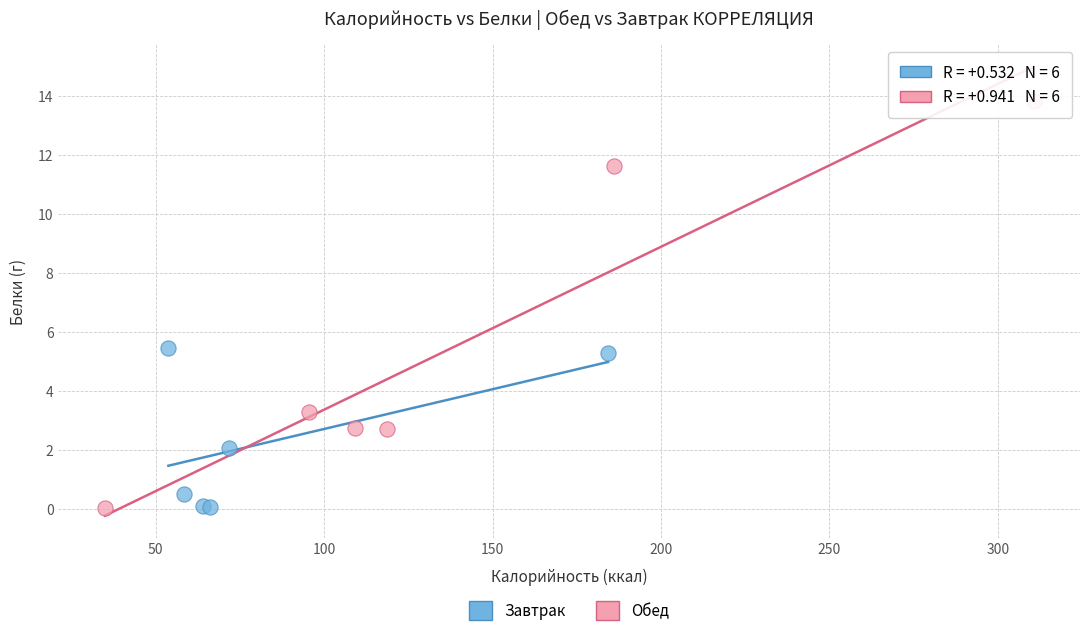

Which series contains the highest Y value?

Обед